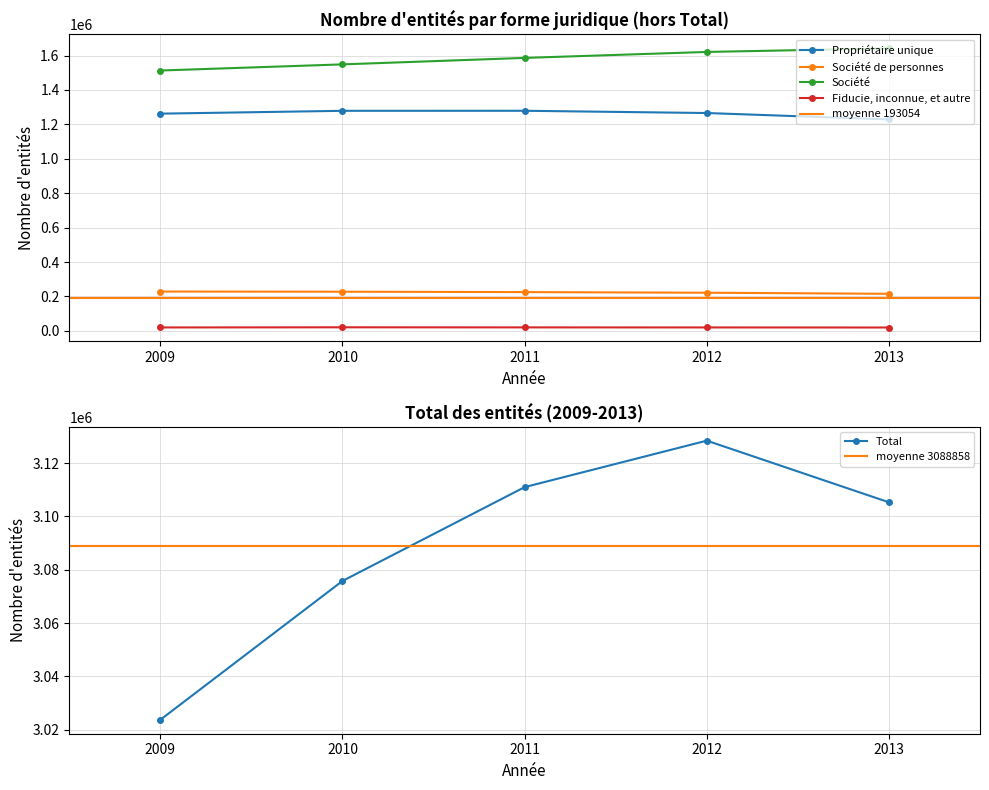

True or false: Société de personnes and Fiducie, inconnue, et autre intersect in this chart.

False